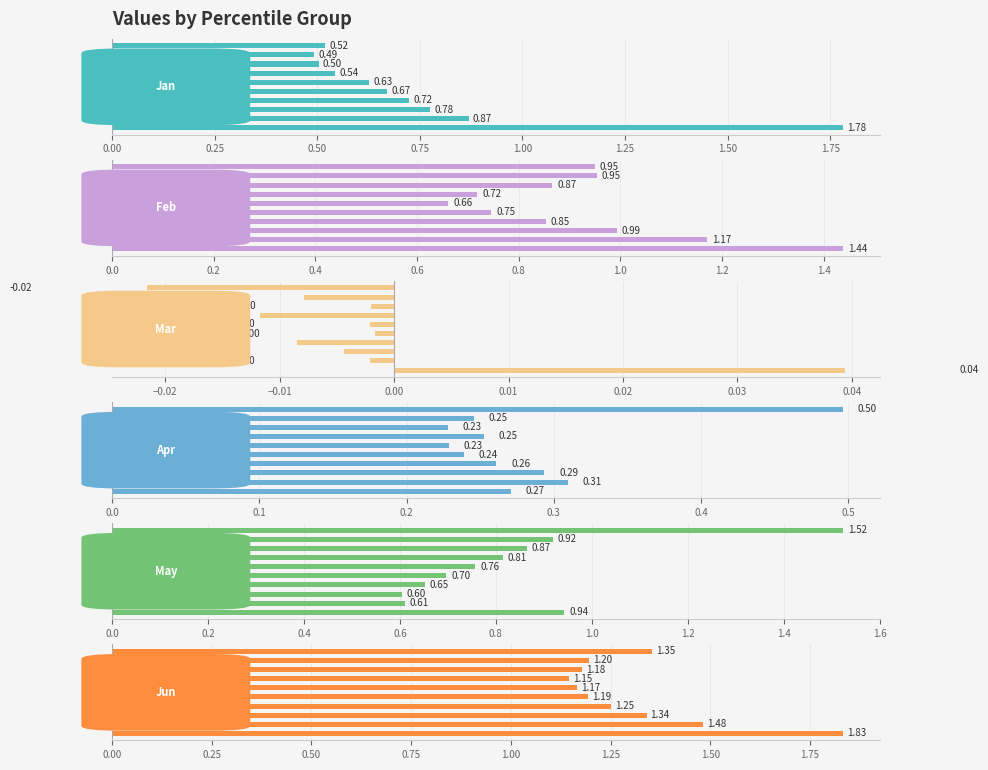

What is the average value of the May series?

0.8